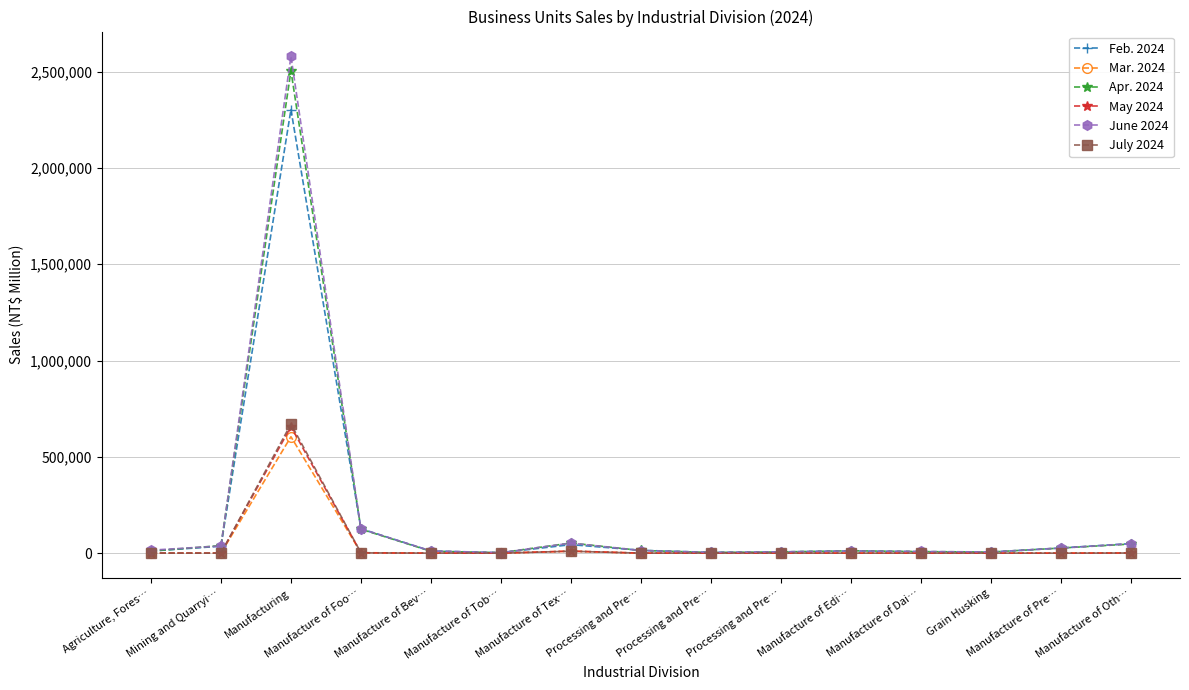

Reading left to right, list all the values displayed in this chart.

Feb. 2024: Agriculture, Fores…=11106	Mining and Quarryi…=35958	Manufacturing=2302818	Manufacture of Foo…=126630	Manufacture of Bev…=11180	Manufacture of Tob…=2370	Manufacture of Tex…=44289	Processing and Pre…=14795	Processing and Pre…=3931	Processing and Pre…=6437	Manufacture of Edi…=11782	Manufacture of Dai…=7506	Grain Husking=5639	Manufacture of Pre…=26852	Manufacture of Oth…=49689
Mar. 2024: Agriculture, Fores…=313	Mining and Quarryi…=29	Manufacturing=604344	Manufacture of Foo…=2410	Manufacture of Bev…=116	Manufacture of Tob…=0	Manufacture of Tex…=10297	Processing and Pre…=70	Processing and Pre…=216	Processing and Pre…=256	Manufacture of Edi…=186	Manufacture of Dai…=3	Grain Husking=6	Manufacture of Pre…=397	Manufacture of Oth…=1275
Apr. 2024: Agriculture, Fores…=10976	Mining and Quarryi…=39286	Manufacturing=2504197	Manufacture of Foo…=124543	Manufacture of Bev…=9986	Manufacture of Tob…=2743	Manufacture of Tex…=52523	Processing and Pre…=13986	Processing and Pre…=3738	Processing and Pre…=6427	Manufacture of Edi…=12464	Manufacture of Dai…=8136	Grain Husking=5870	Manufacture of Pre…=26560	Manufacture of Oth…=47361
May 2024: Agriculture, Fores…=210	Mining and Quarryi…=48	Manufacturing=657068	Manufacture of Foo…=1523	Manufacture of Bev…=109	Manufacture of Tob…=0	Manufacture of Tex…=10721	Processing and Pre…=64	Processing and Pre…=238	Processing and Pre…=242	Manufacture of Edi…=173	Manufacture of Dai…=8	Grain Husking=6	Manufacture of Pre…=61	Manufacture of Oth…=731
June 2024: Agriculture, Fores…=15541	Mining and Quarryi…=37324	Manufacturing=2578825	Manufacture of Foo…=126375	Manufacture of Bev…=11562	Manufacture of Tob…=2599	Manufacture of Tex…=52368	Processing and Pre…=13752	Processing and Pre…=3801	Processing and Pre…=6792	Manufacture of Edi…=11536	Manufacture of Dai…=8718	Grain Husking=6023	Manufacture of Pre…=26639	Manufacture of Oth…=49114
July 2024: Agriculture, Fores…=242	Mining and Quarryi…=18	Manufacturing=670487	Manufacture of Foo…=1711	Manufacture of Bev…=103	Manufacture of Tob…=0	Manufacture of Tex…=10106	Processing and Pre…=67	Processing and Pre…=252	Processing and Pre…=256	Manufacture of Edi…=159	Manufacture of Dai…=-4	Grain Husking=131	Manufacture of Pre…=53	Manufacture of Oth…=798